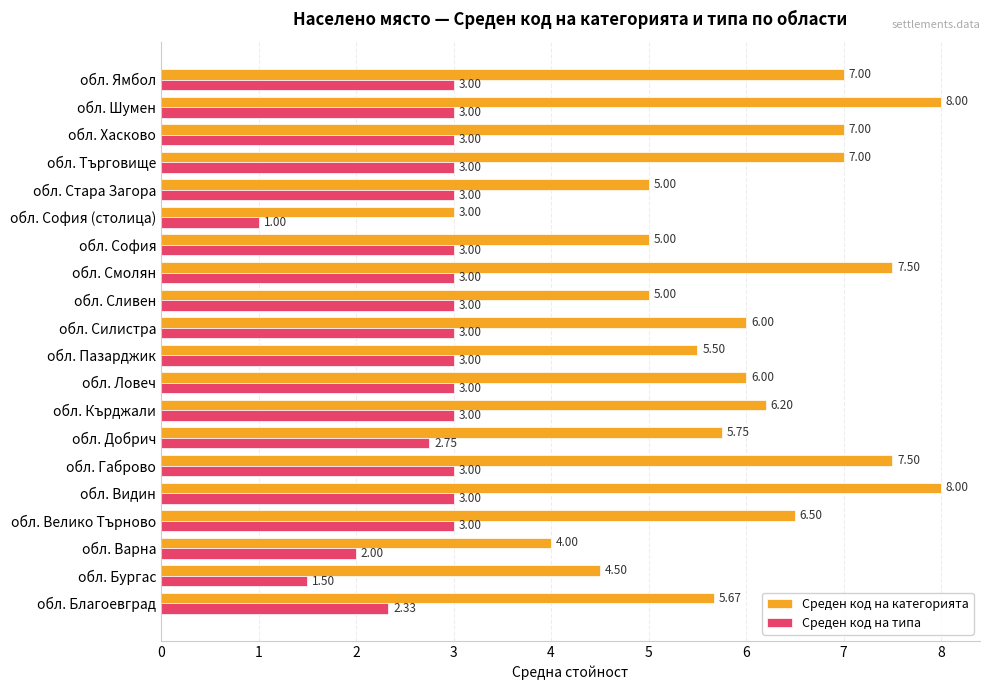

What is the average value of the Среден код на категорията series?

6.0